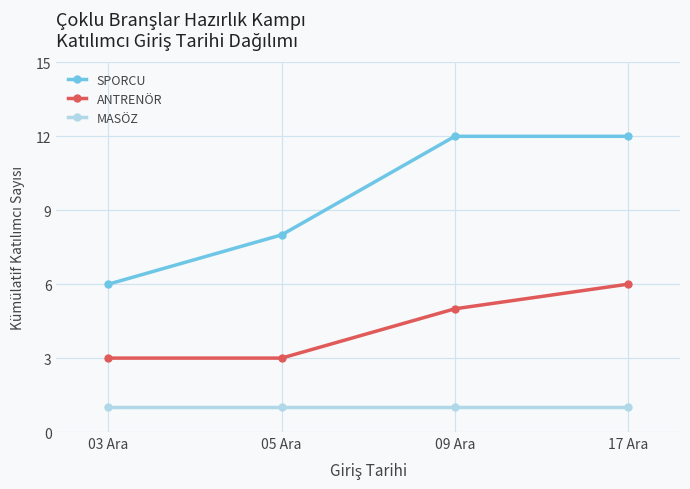

Is it true that ANTRENÖR equals 5 at 05 Ara?

False